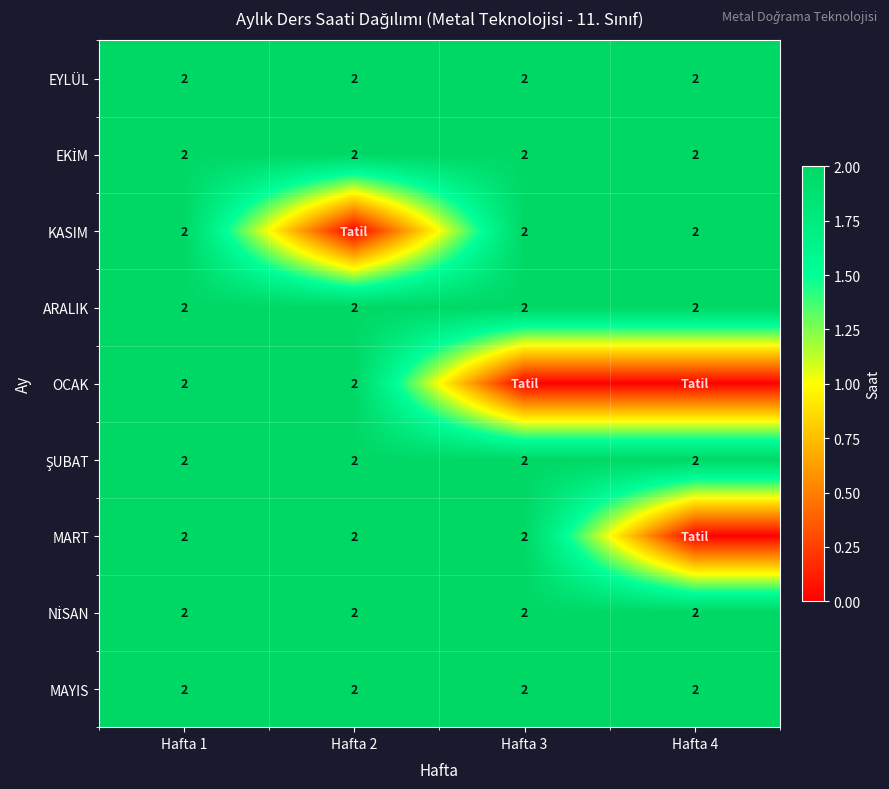

What is the total value across all series at Hafta 1?

18